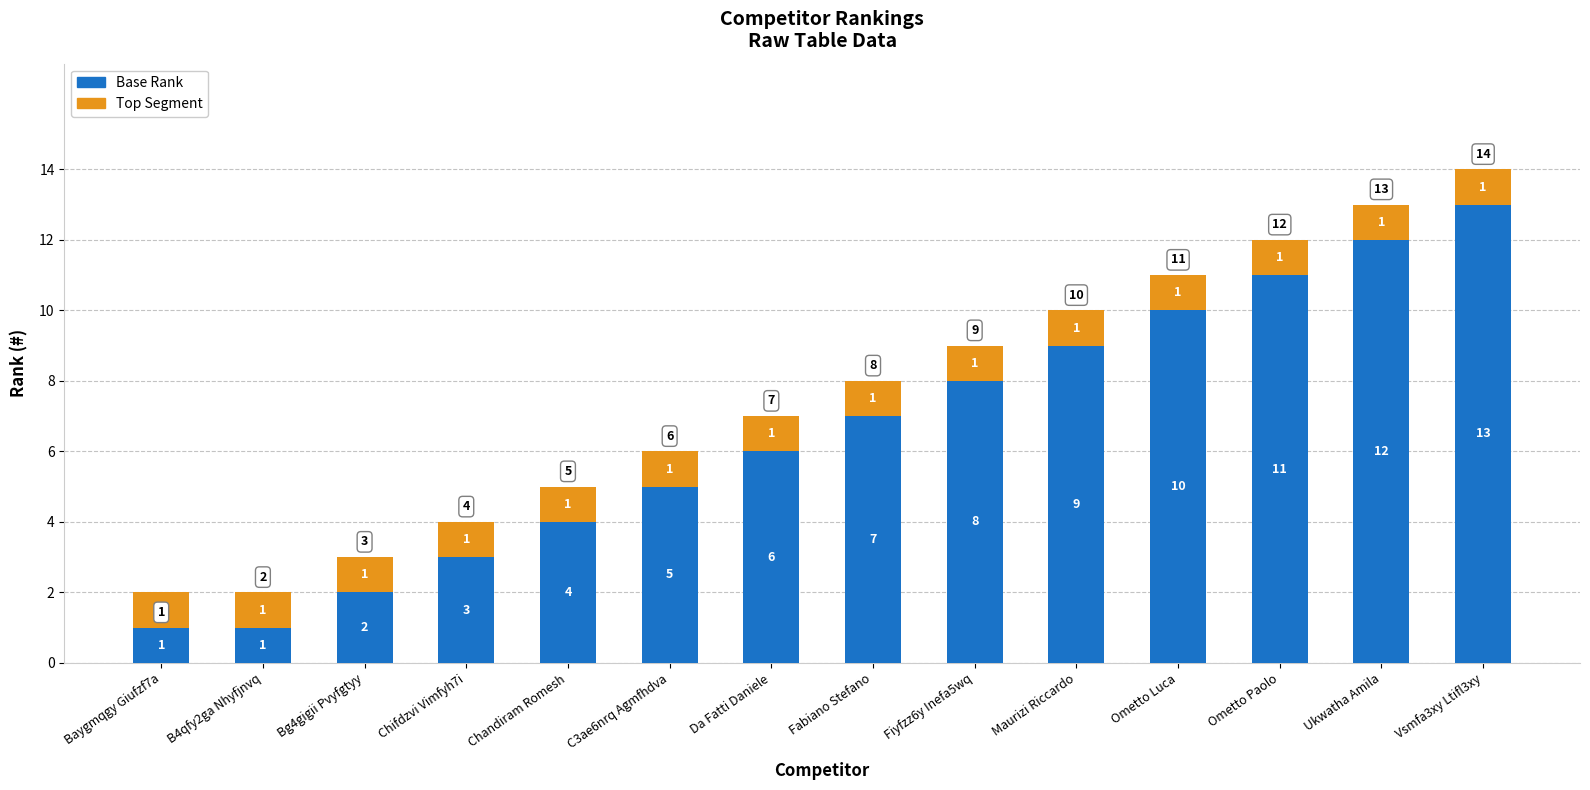

What is the highest value of the Base Rank series?

13